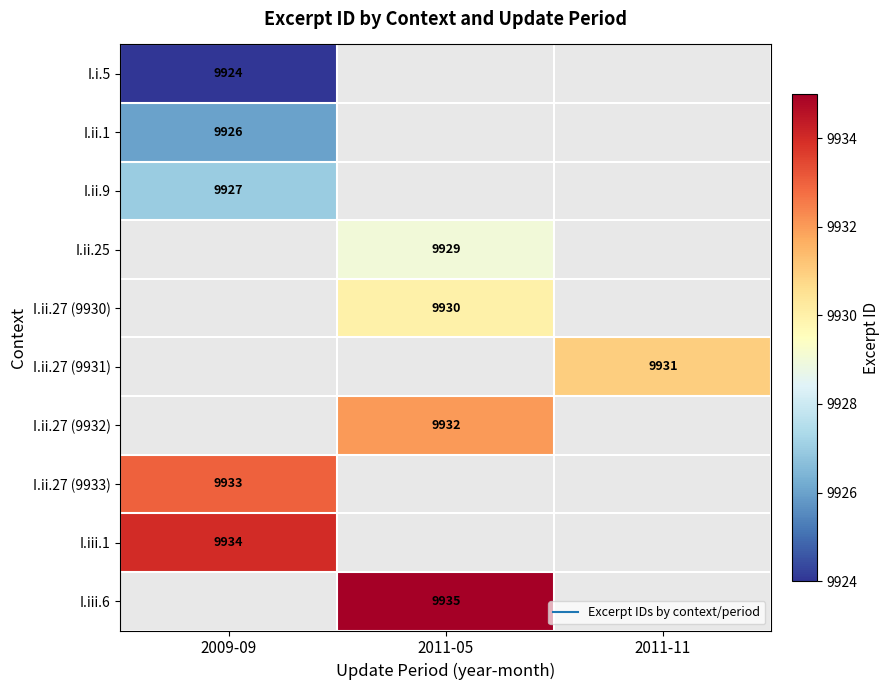

At which category does the chart reach its minimum across all series?

2009-09